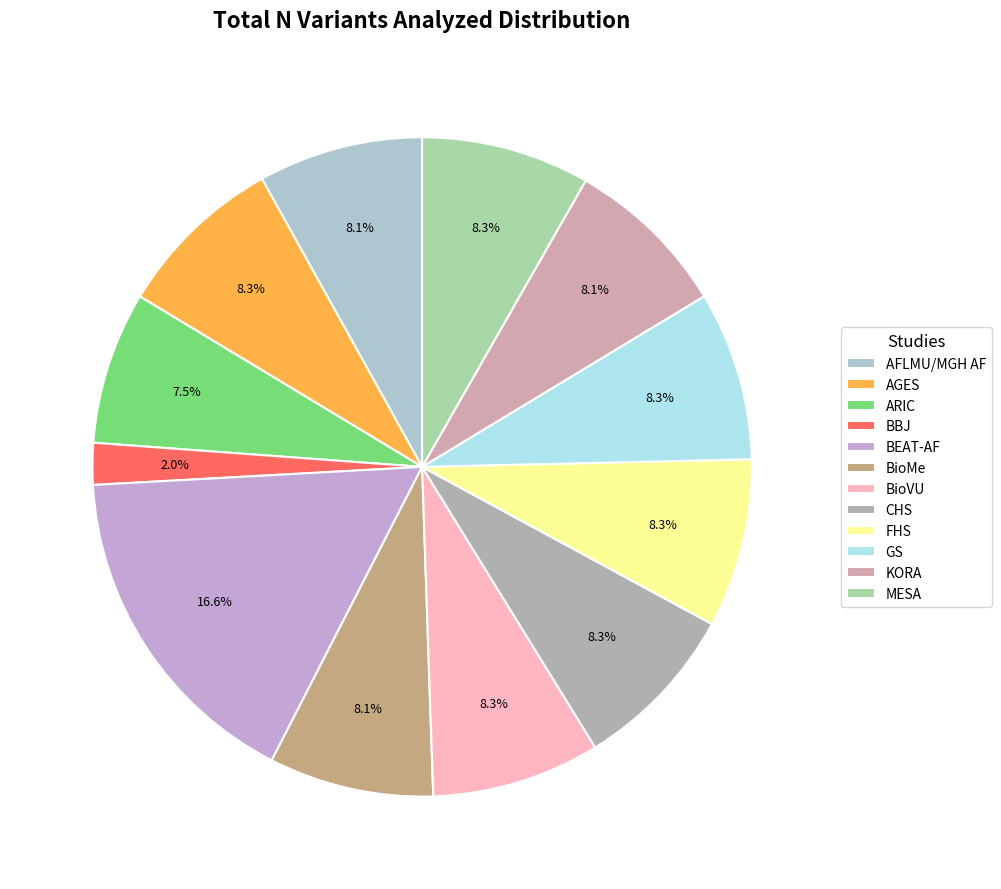

Which category has the smallest portion of the pie?

BBJ